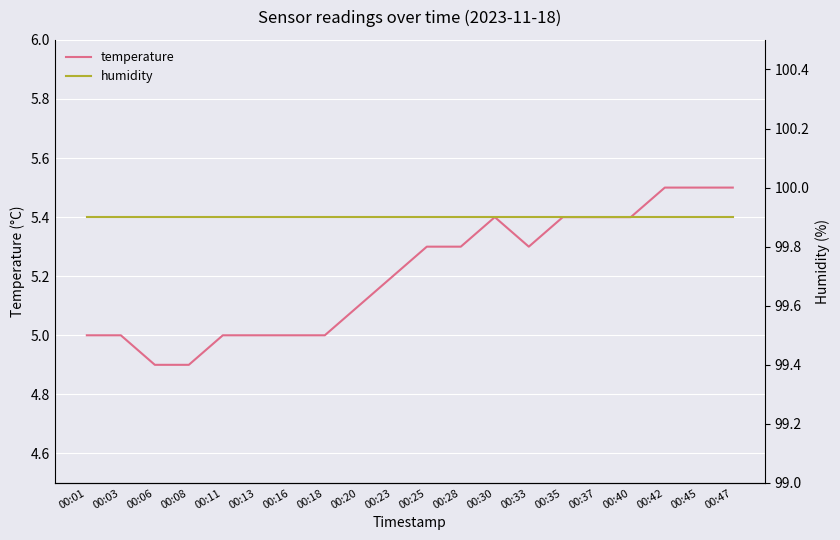

Reading left to right, extract all data points from this chart.

temperature: 5.0	5.0	4.9	4.9	5.0	5.0	5.0	5.0	5.1	5.2	5.3	5.3	5.4	5.3	5.4	5.4	5.4	5.5	5.5	5.5
humidity: 99.9	99.9	99.9	99.9	99.9	99.9	99.9	99.9	99.9	99.9	99.9	99.9	99.9	99.9	99.9	99.9	99.9	99.9	99.9	99.9